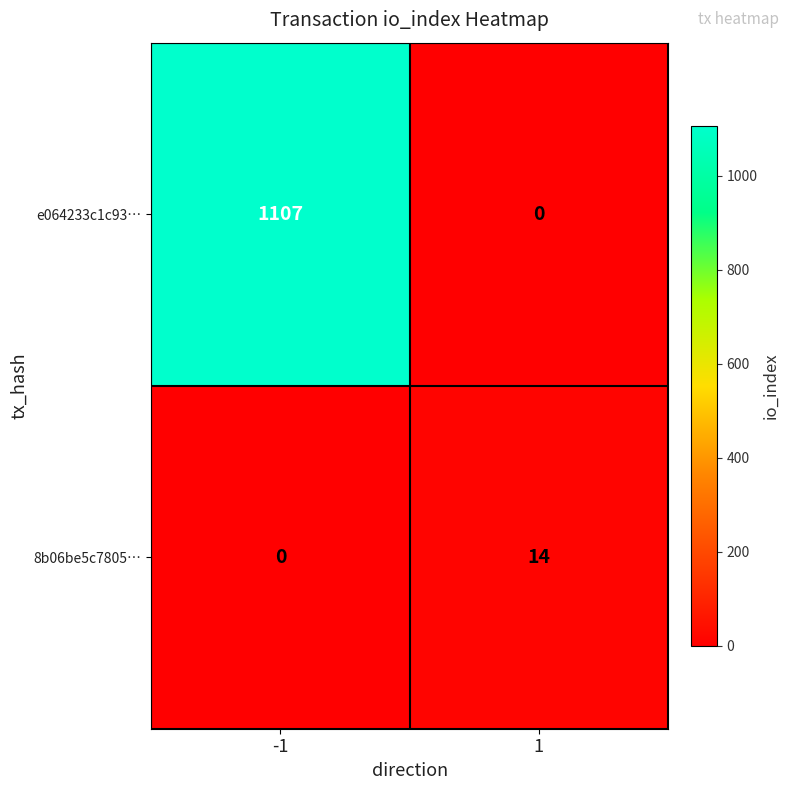

What is the average value of the e064233c1c93… series?

554